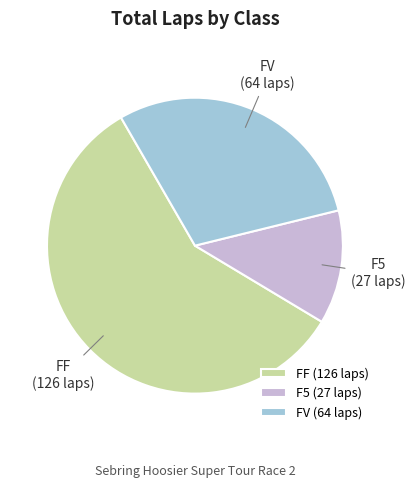

The FV slice represents 29% of the pie. True or false?

True